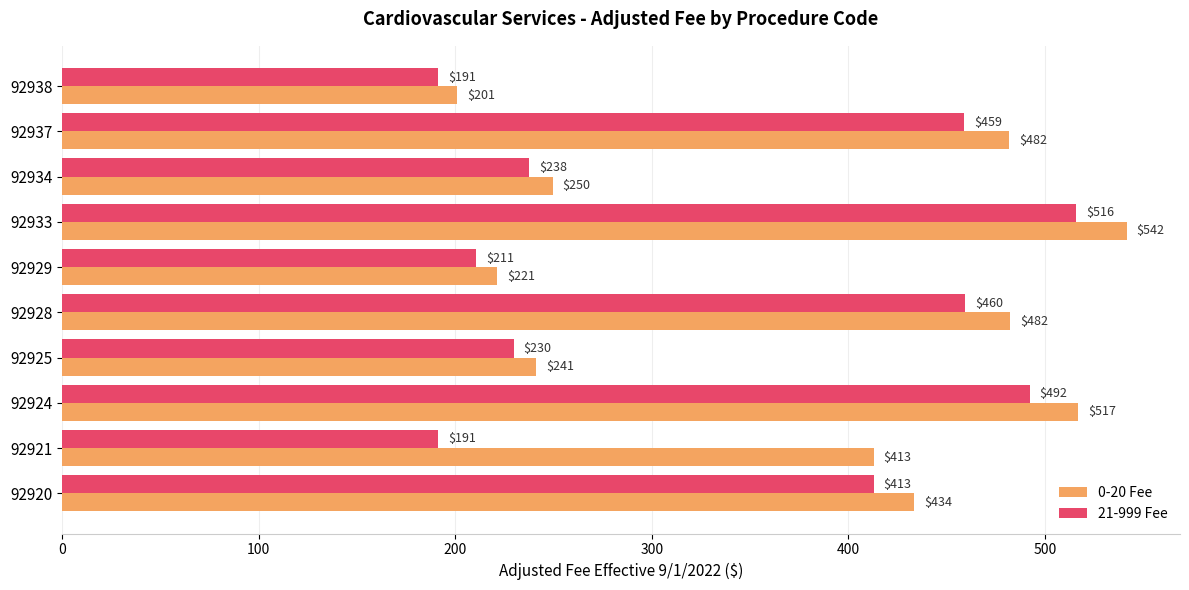

What is the smallest value displayed?

191.5